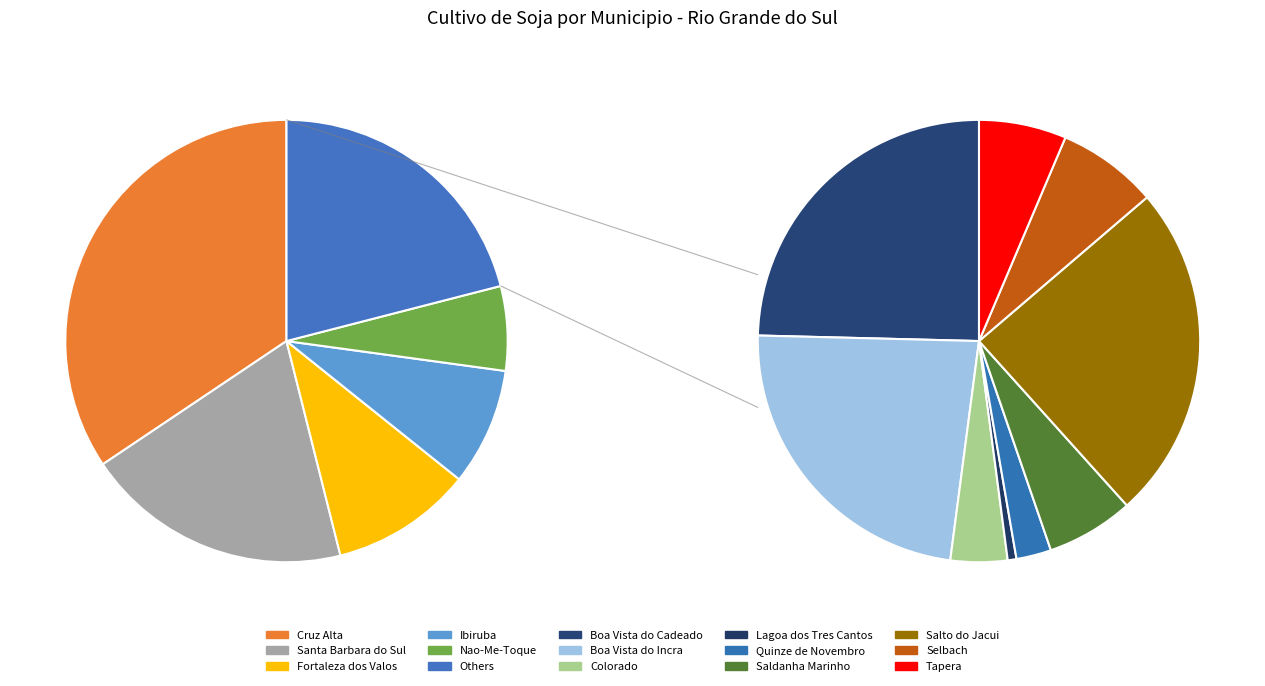

How many segments does this pie chart have?

14